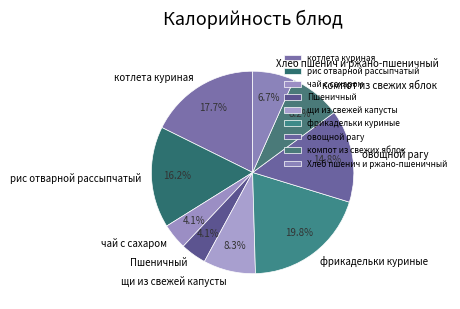

Which category has the biggest portion of the pie?

фрикадельки куриные